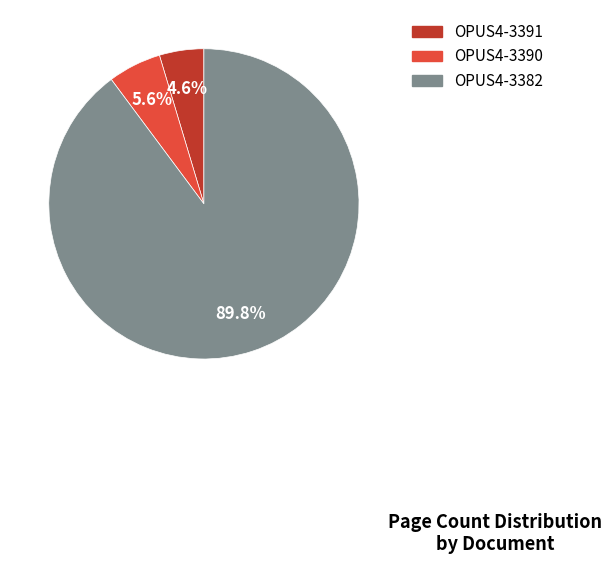

To the nearest percent, what is the average slice percentage?

33%